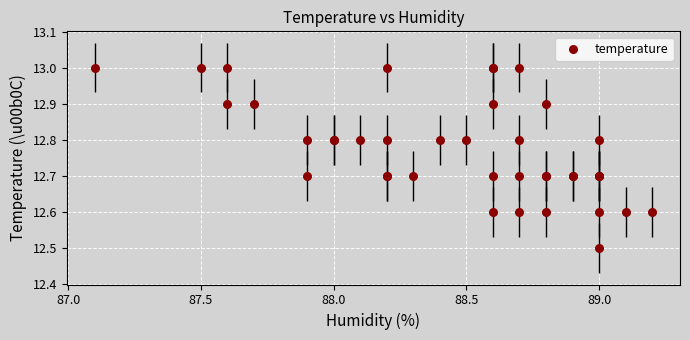

What Y value in the scatter plot is closest to 12?

12.5